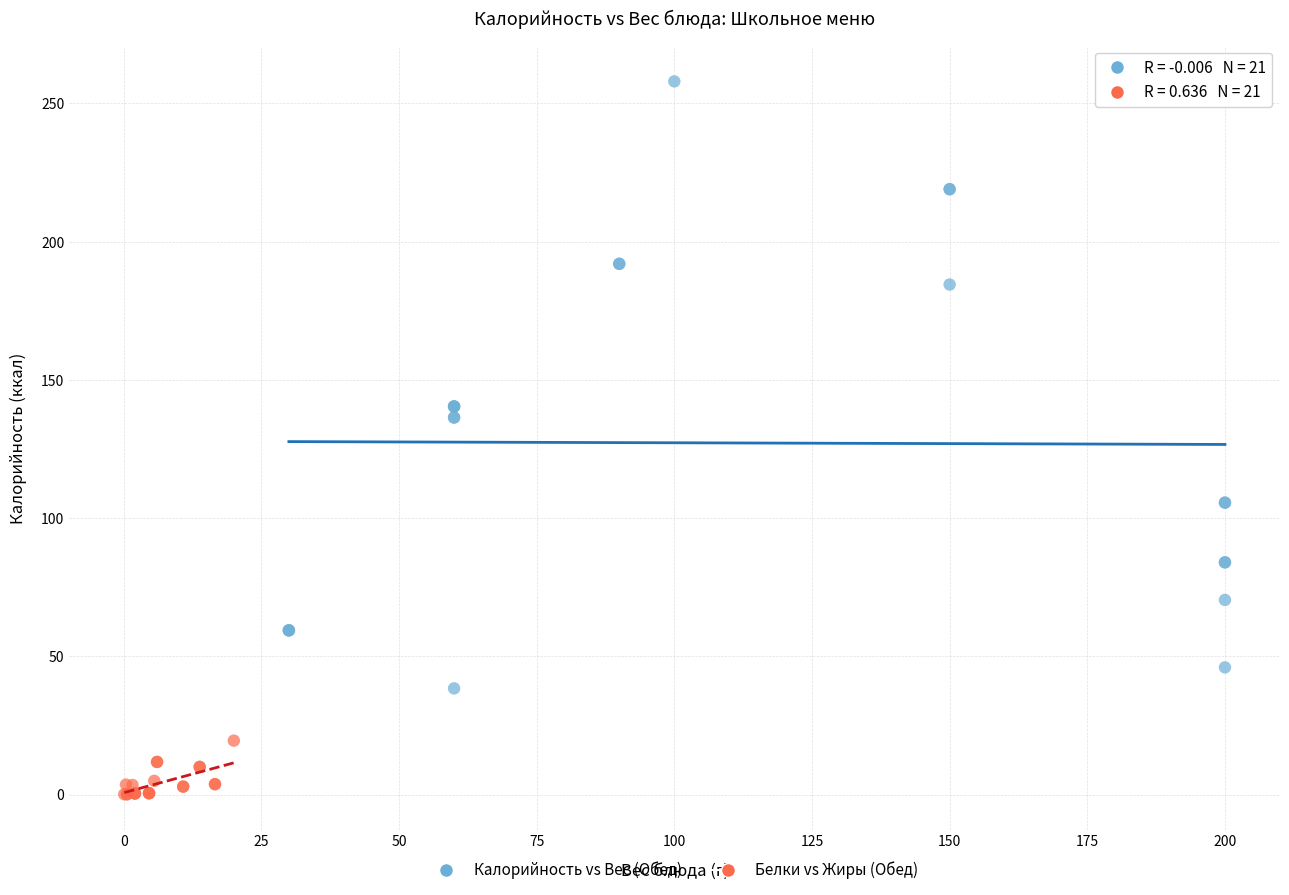

Which series contains the lowest Y value?

Белки vs Жиры (Обед)